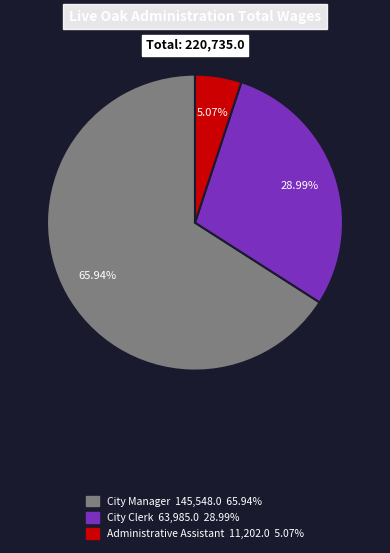

How many segments does this pie chart have?

3